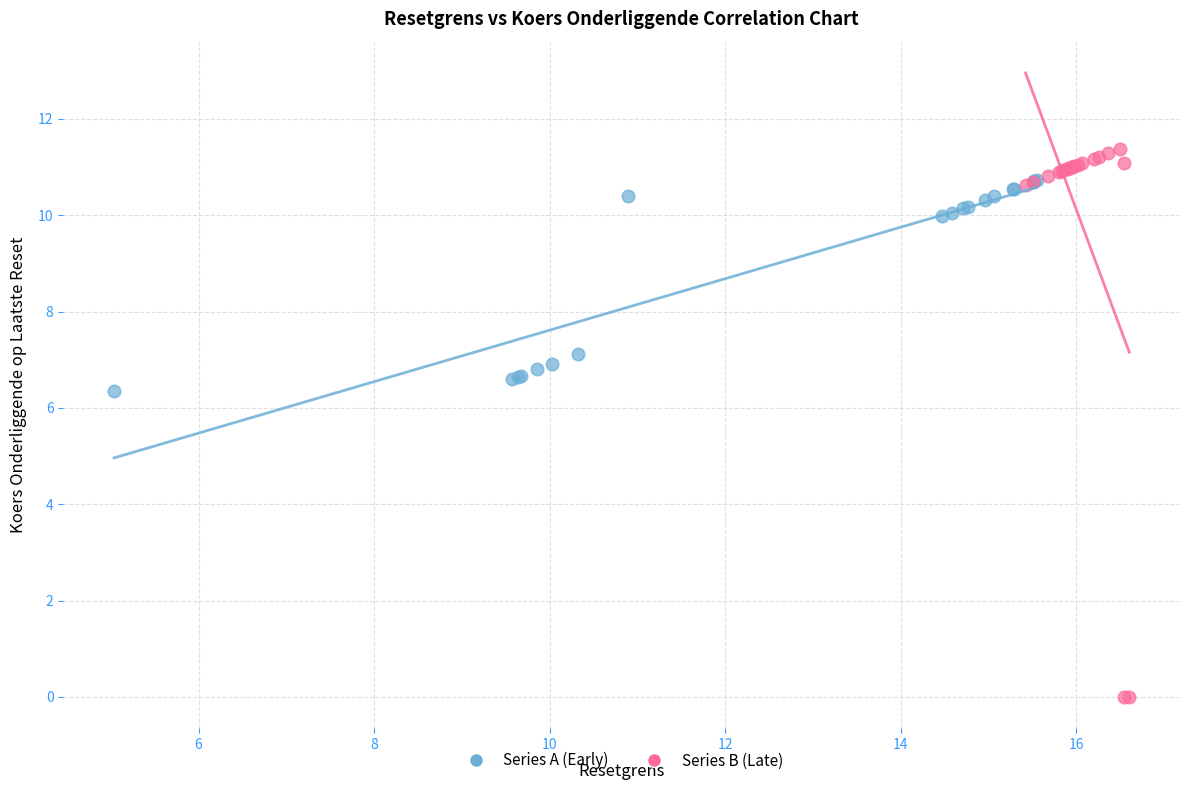

Which series contains the lowest Y value?

Series B (Late)